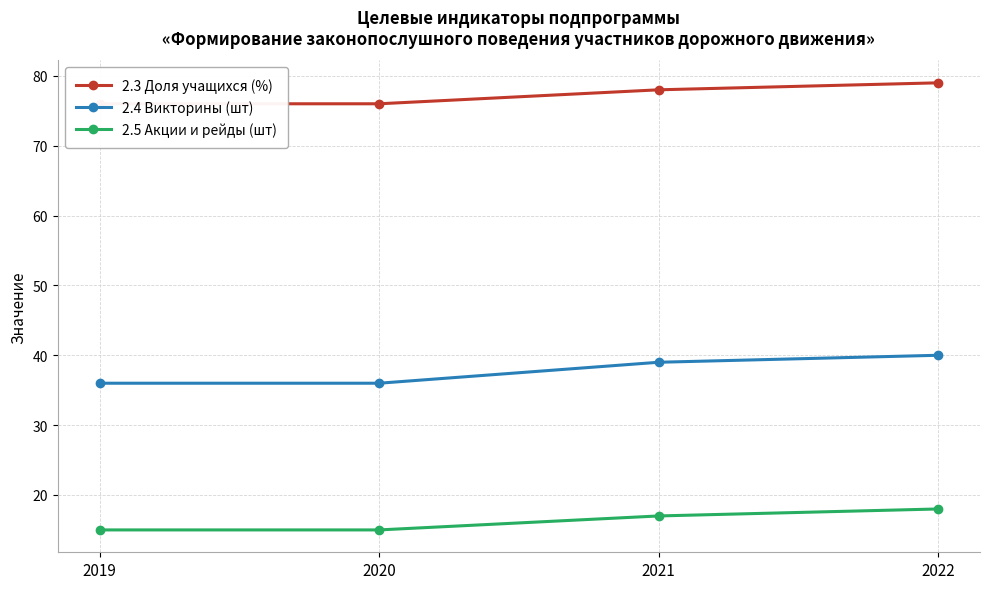

At which category is the sum across all series the highest?

2022